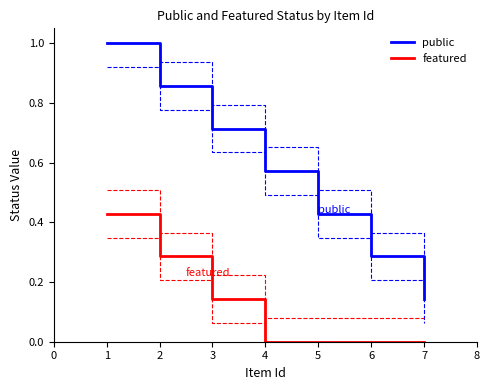

What is the greatest value displayed?

1.0